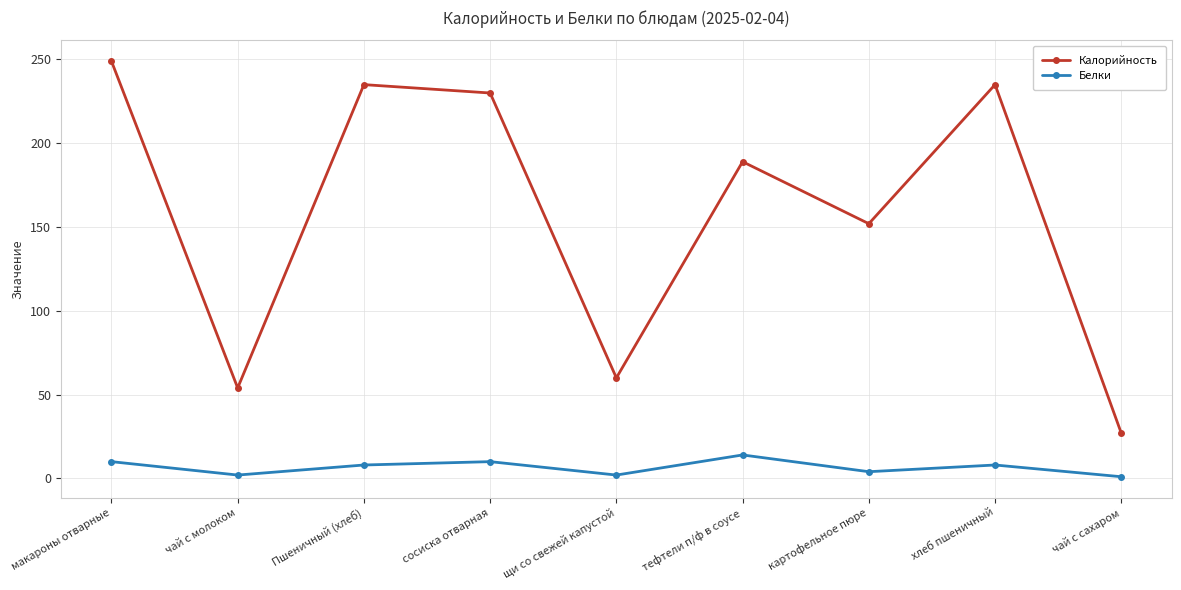

True or false: Калорийность and Белки intersect in this chart.

False